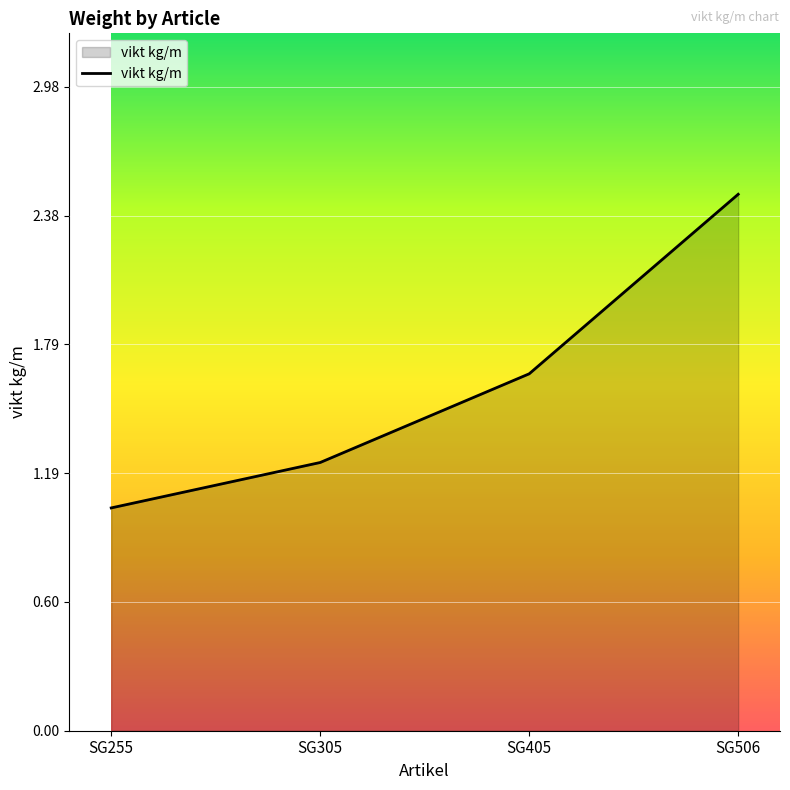

List the labels in order of value, smallest first.

SG255, SG305, SG405, SG506